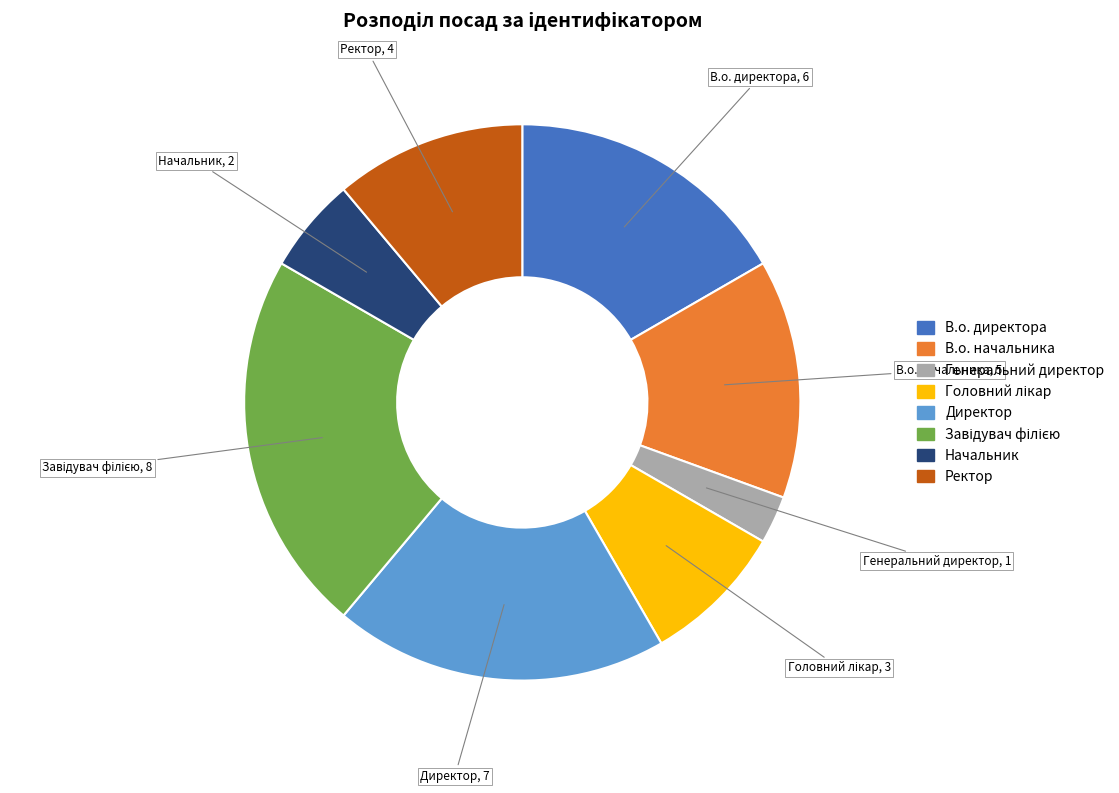

True or false: Ректор accounts for 11% of the total.

True